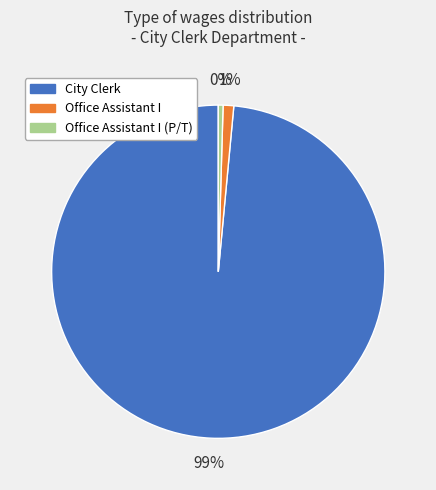

Is City Clerk the majority of the pie?

Yes